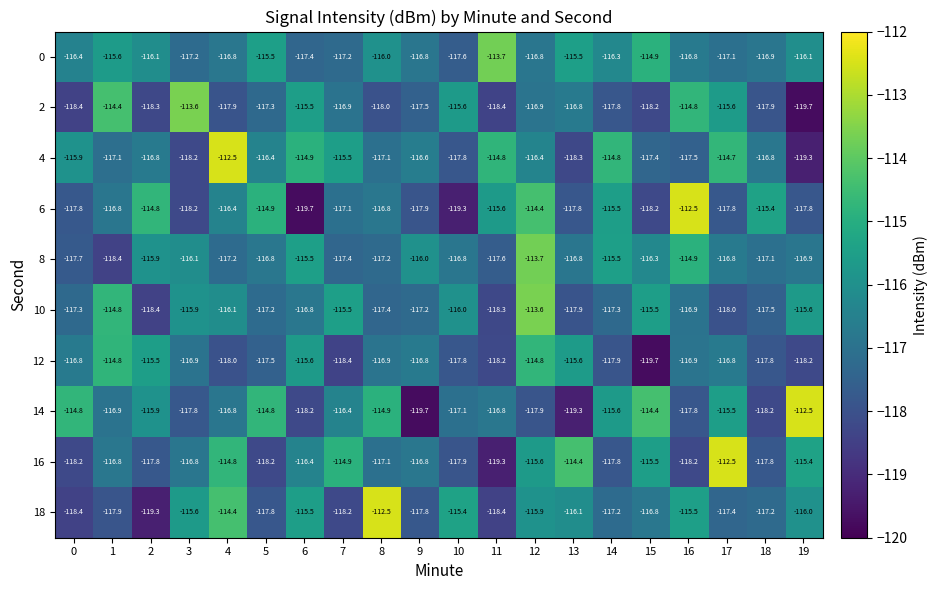

What is the difference between the maximum and minimum values in the 8 series?

4.7